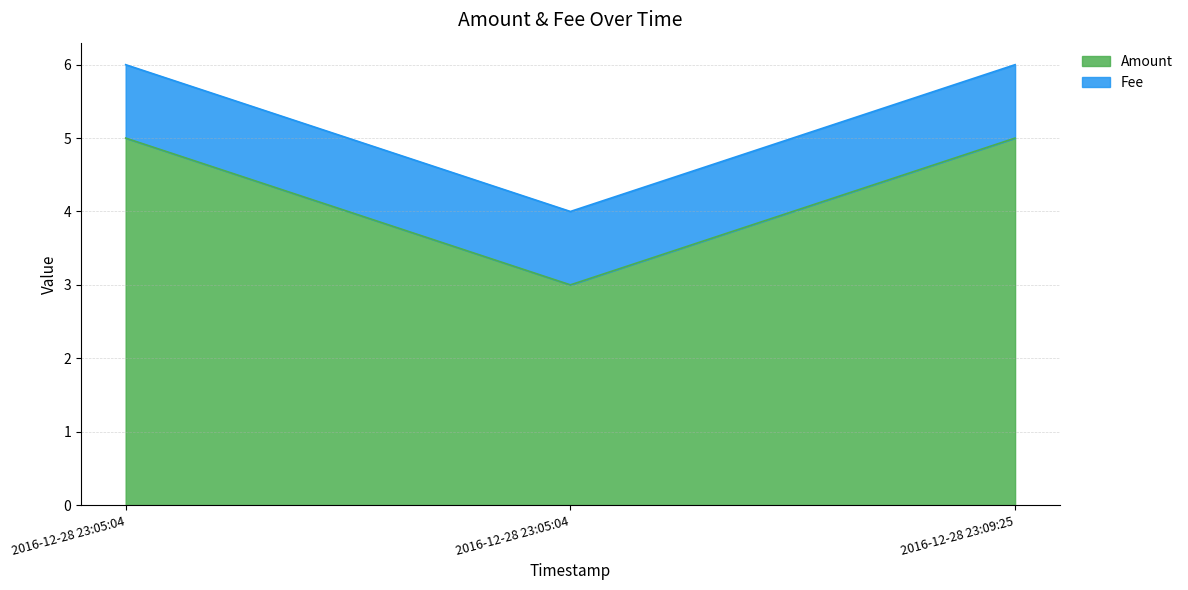

Rank the categories by value from lowest to highest.

2016-12-28 23:05:04, 2016-12-28 23:05:04, 2016-12-28 23:09:25